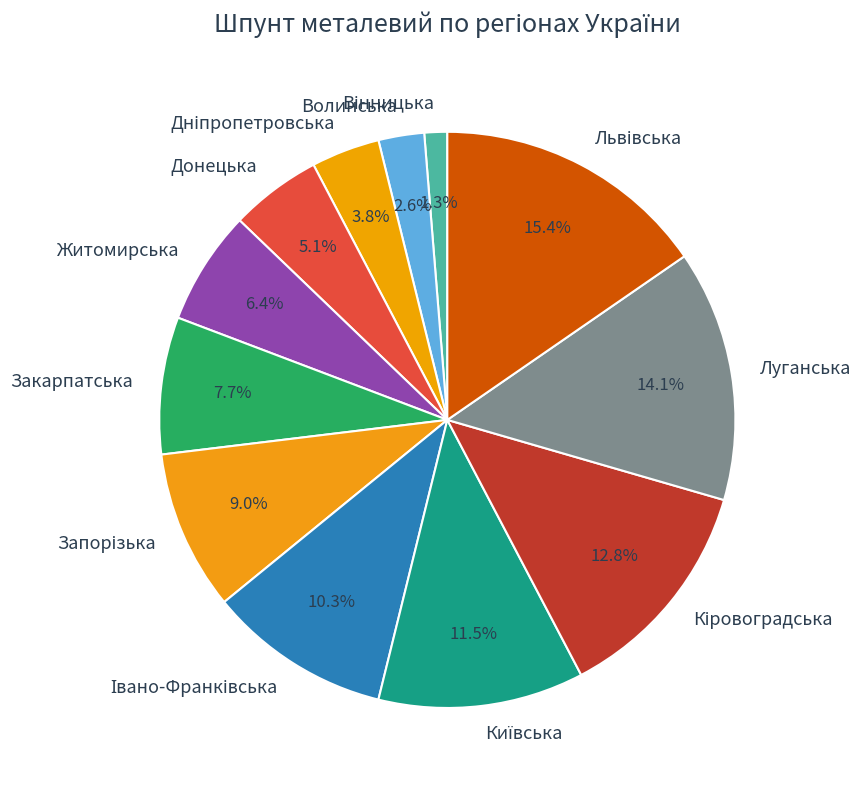

Between Житомирська and Луганська, which is larger?

Луганська